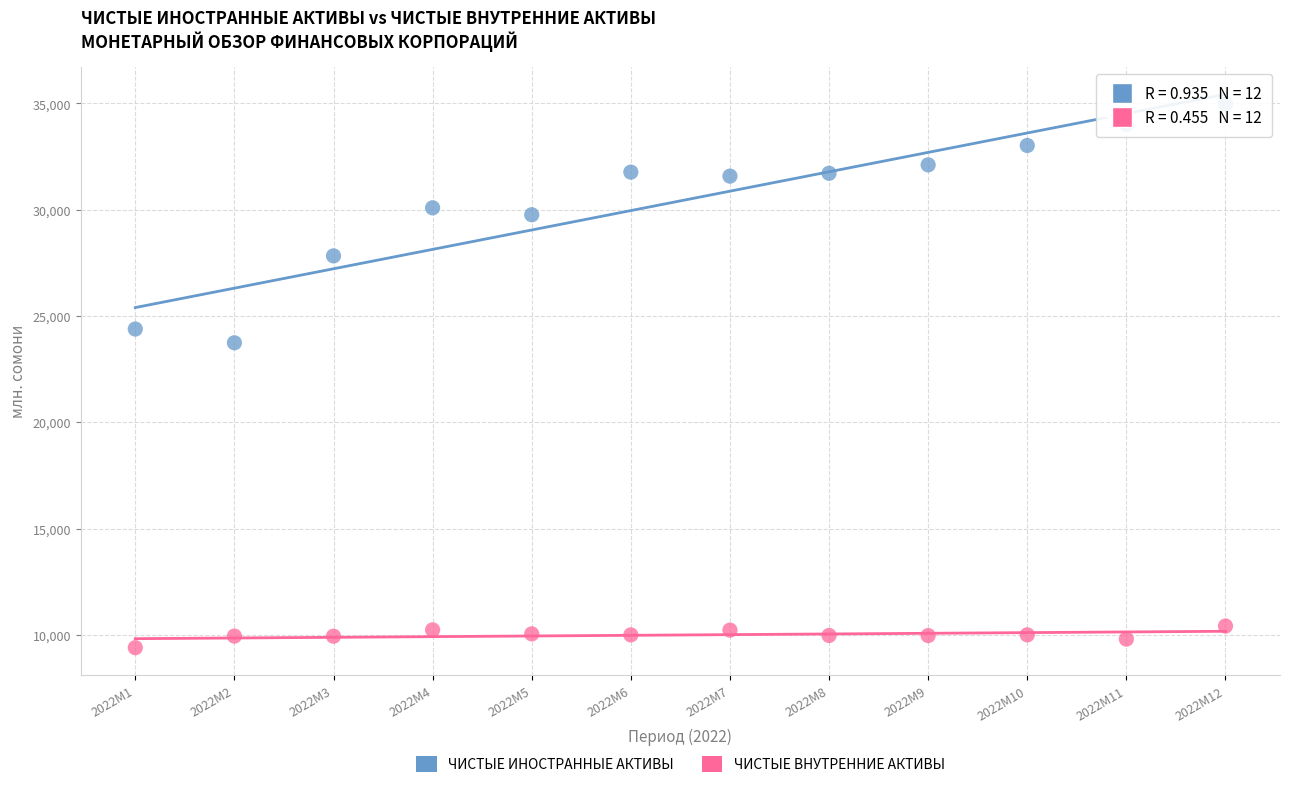

In the ЧИСТЫЕ ИНОСТРАННЫЕ АКТИВЫ series, what Y value is closest to 29357?

29764.7